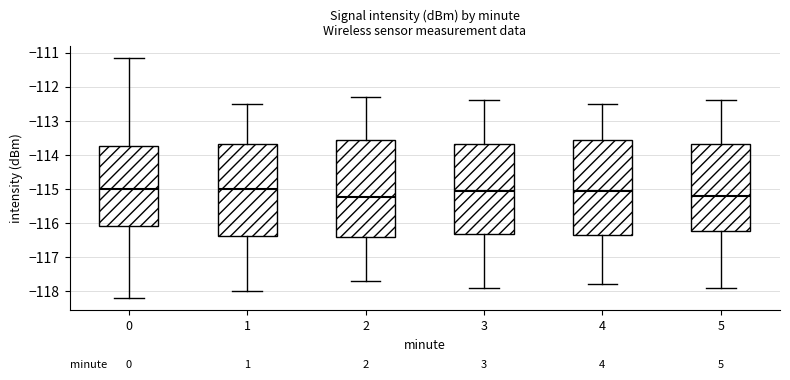

Reading left to right, read every box against the y-axis: the position of its median line, the range the box covers, and the ends of its whiskers. The values are not printed on the chart, so give them approximately, as read against the axis.

0: median -115.0, box -116.1 to -113.7, whiskers -118.2 to -111.2
1: median -115.0, box -116.4 to -113.7, whiskers -118.0 to -112.5
2: median -115.2, box -116.4 to -113.5, whiskers -117.7 to -112.3
3: median -115.0, box -116.3 to -113.7, whiskers -117.9 to -112.4
4: median -115.0, box -116.3 to -113.6, whiskers -117.8 to -112.5
5: median -115.2, box -116.2 to -113.7, whiskers -117.9 to -112.4